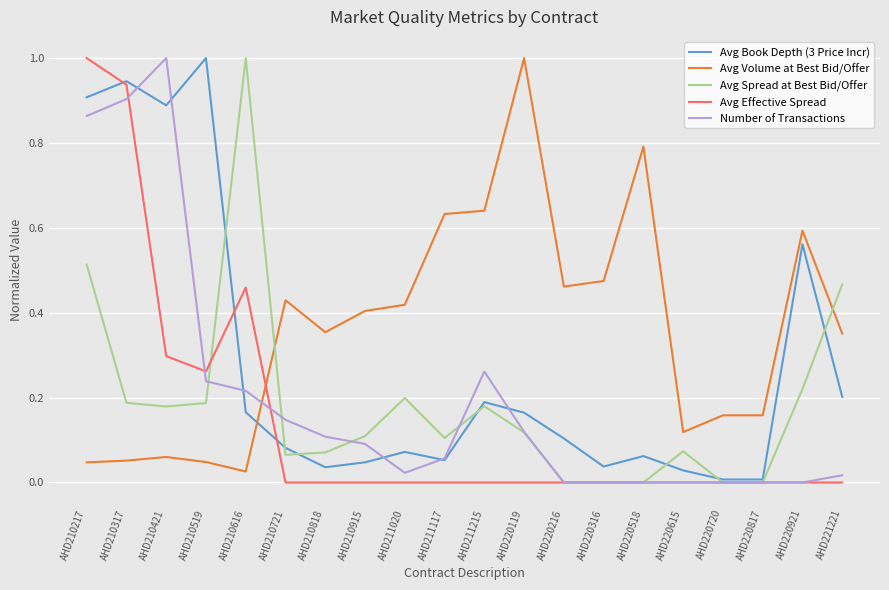

At which category does Number of Transactions reach its first local peak?

AHD210421